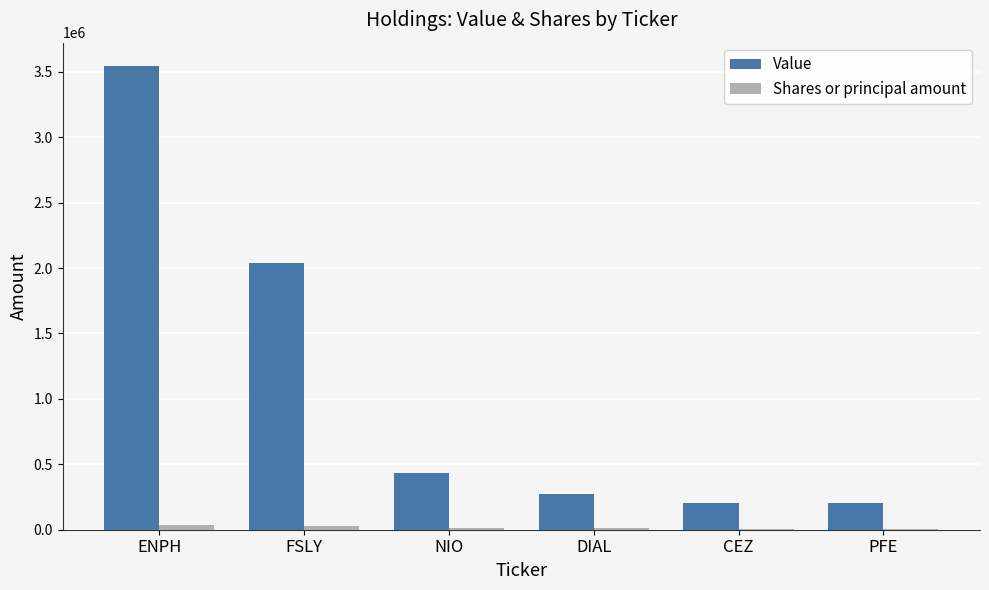

What is the greatest value displayed?

3545000